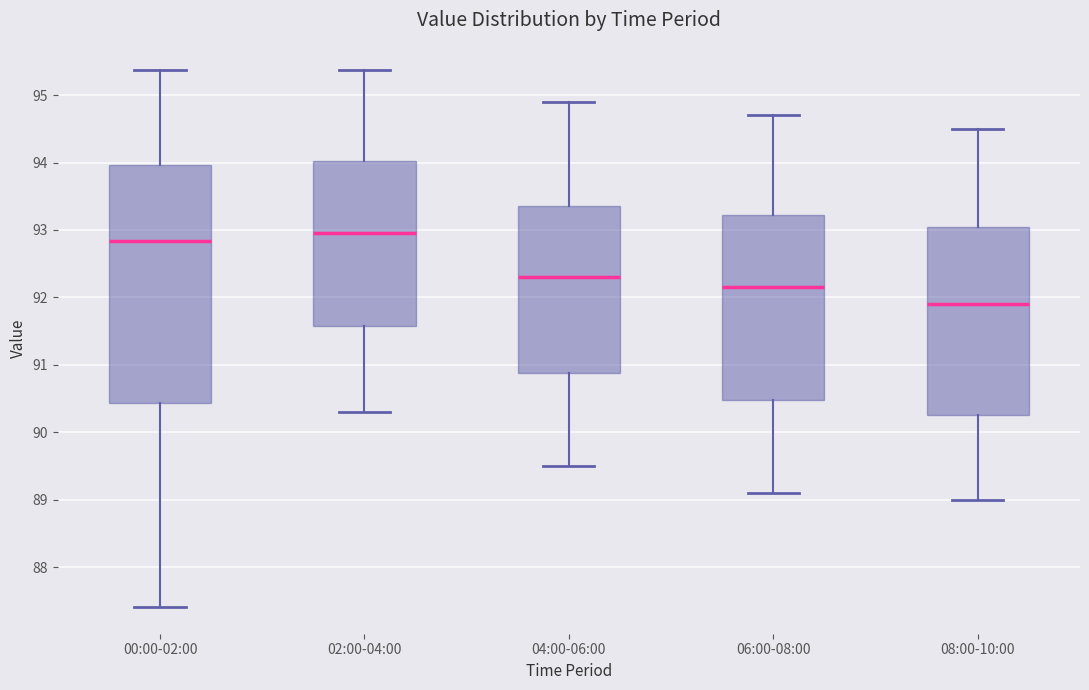

Which box's median line is the lowest?

08:00-10:00